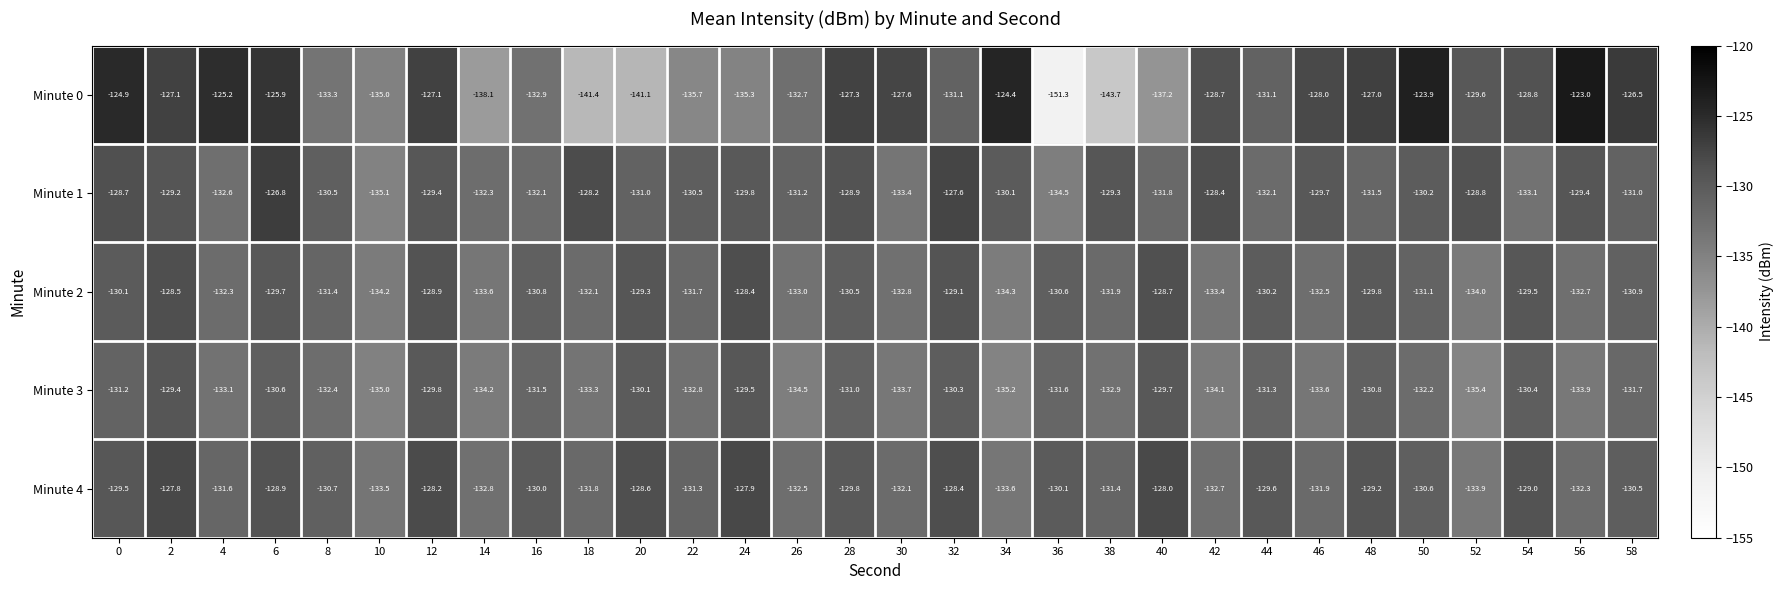

Which series has the widest spread of values?

Minute 0